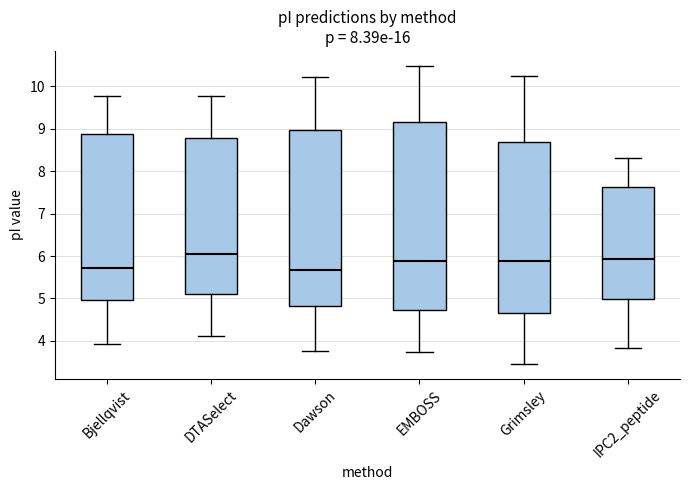

Which box's median line is the highest?

DTASelect